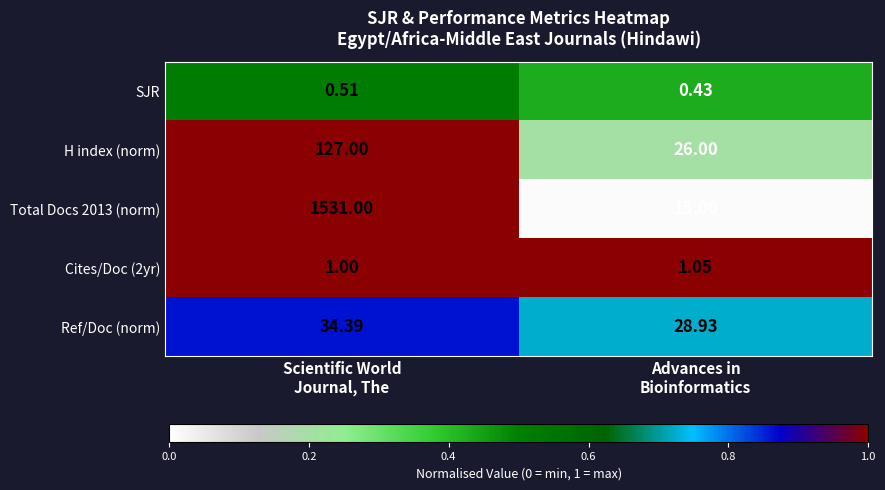

What is the spread (max minus min) of values at Advances in
Bioinformatics?

28.5